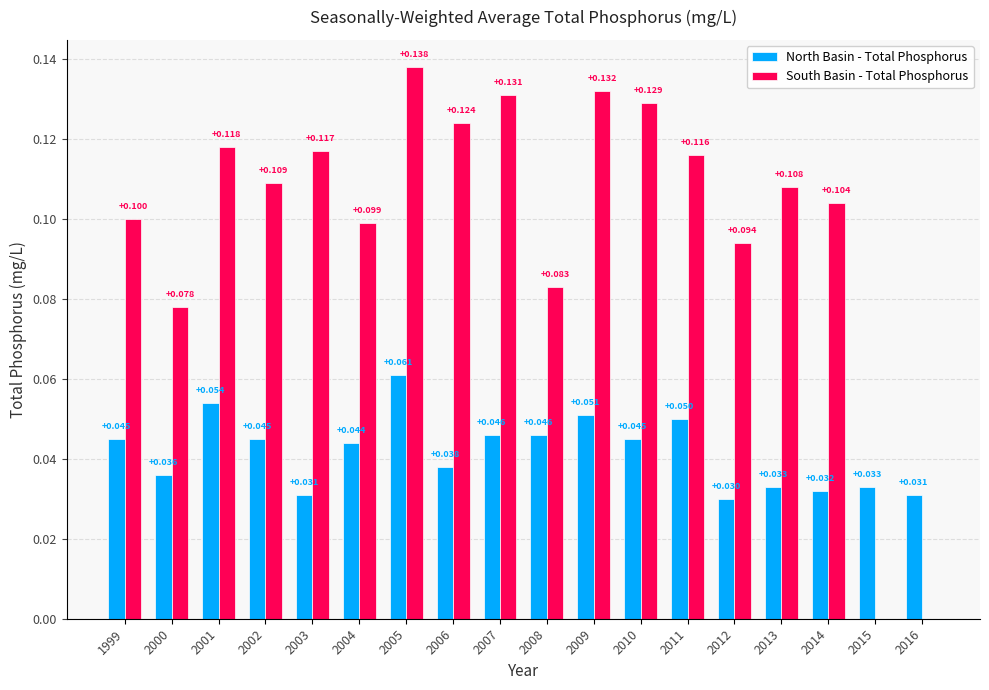

Which series has the largest total across all categories?

South Basin - Total Phosphorus